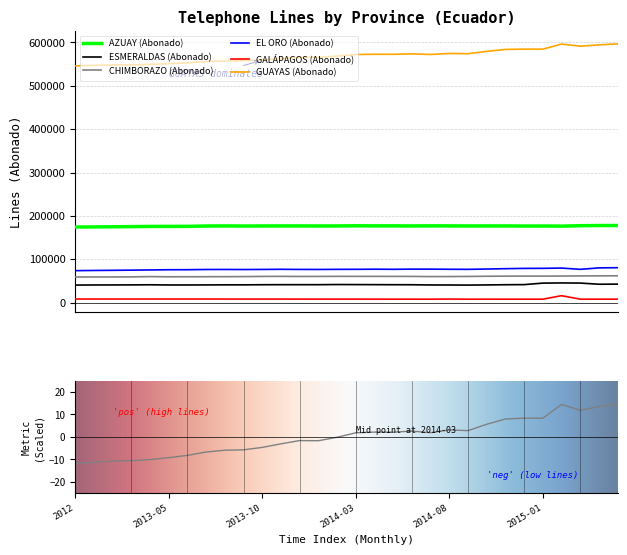

Which series has the largest total across all categories?

GUAYAS (Abonado)